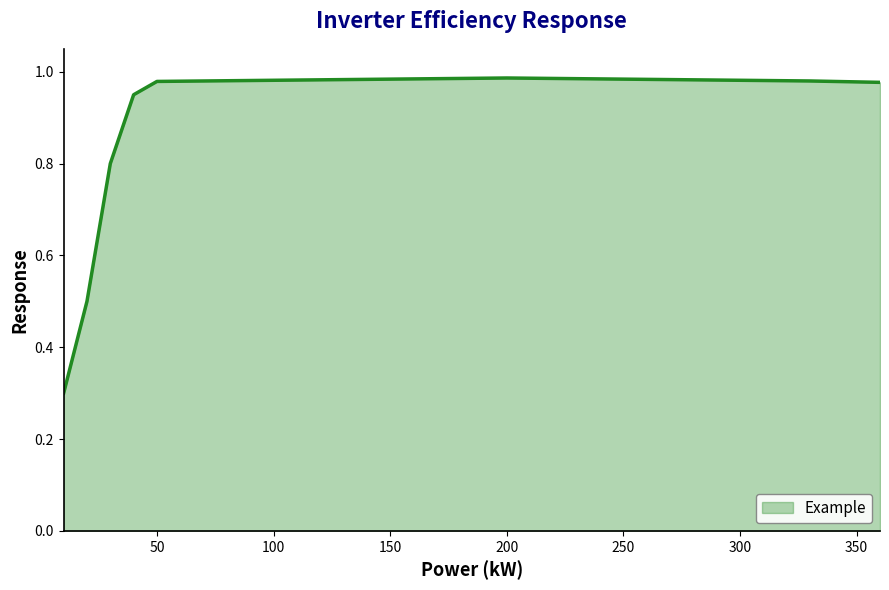

What is the minimum value shown in the chart?

0.3